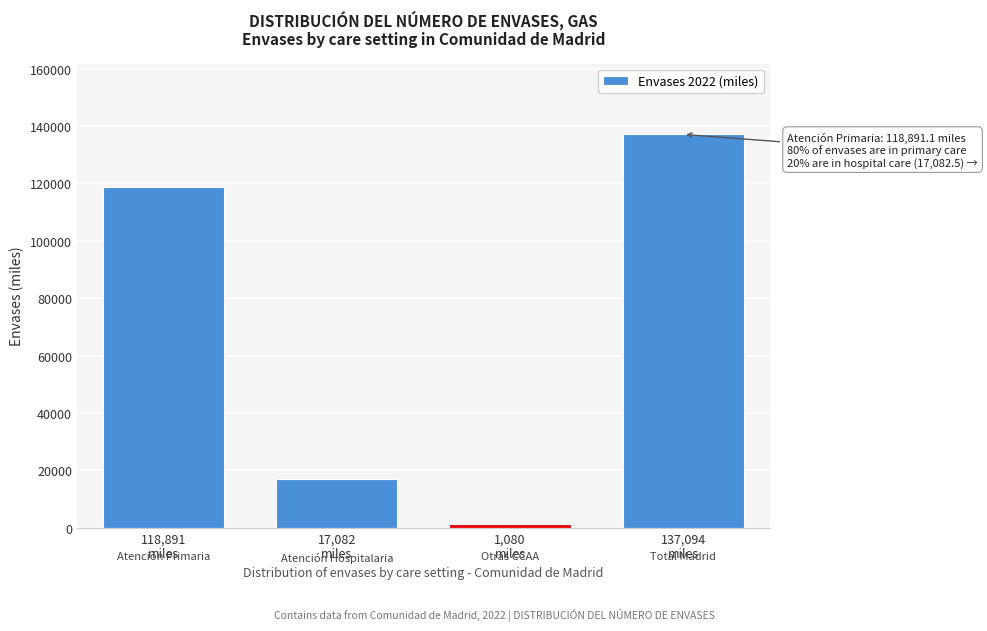

Reading left to right, extract all data points from this chart.

118891.1	17082.5	1079.9	137094.3